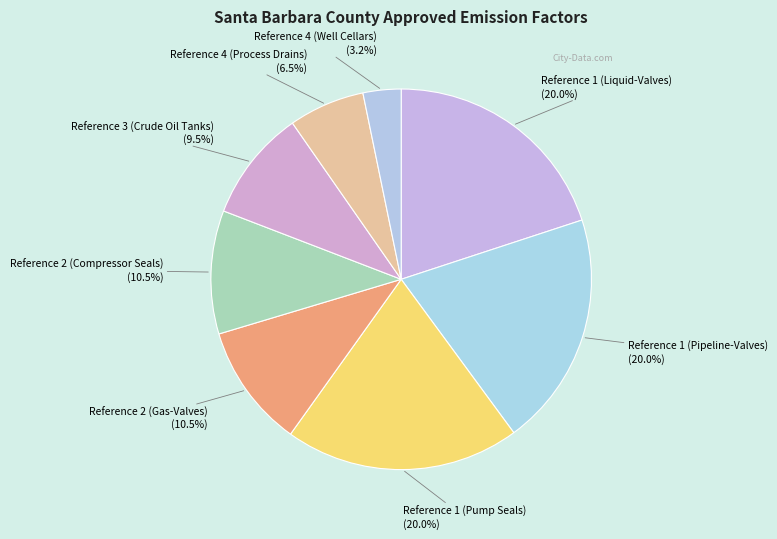

Rank the categories by value from highest to lowest.

Reference 1 (Liquid-Valves), Reference 1 (Pipeline-Valves), Reference 1 (Pump Seals), Reference 2 (Gas-Valves), Reference 2 (Compressor Seals), Reference 3 (Crude Oil Tanks), Reference 4 (Process Drains), Reference 4 (Well Cellars)